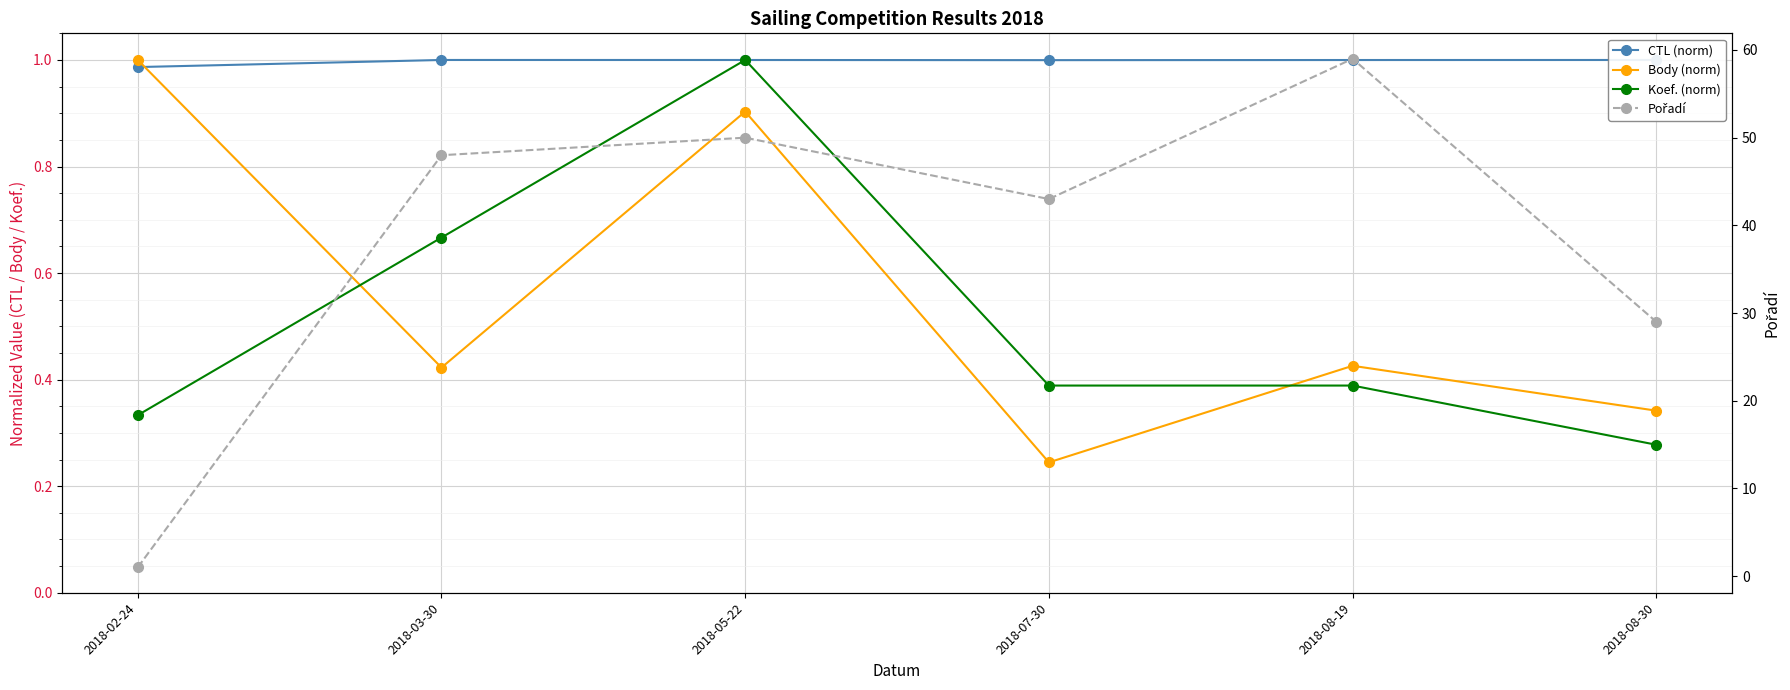

Where is CTL (norm) nearest to the value 0?

2018-02-24